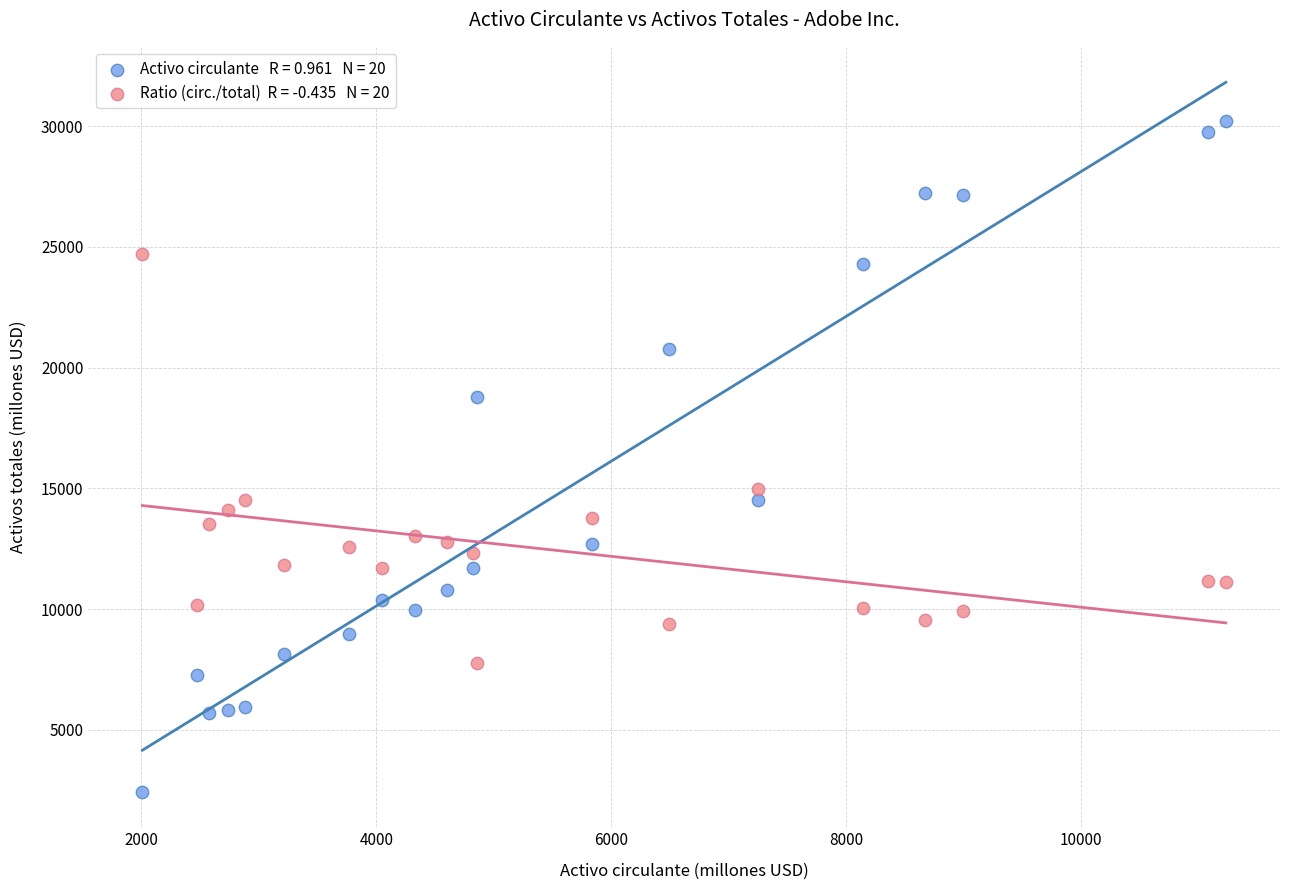

Across all series, what Y value is closest to 16335?

14958.7